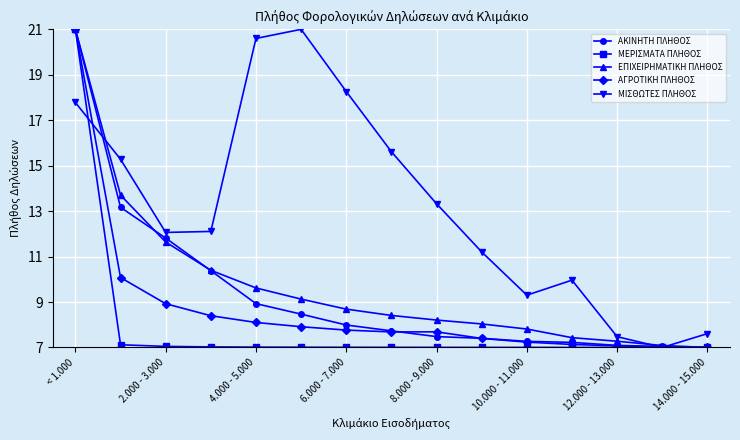

How many interior local valleys does the ΜΙΣΘΩΤΕΣ ΠΛΗΘΟΣ series have?

3